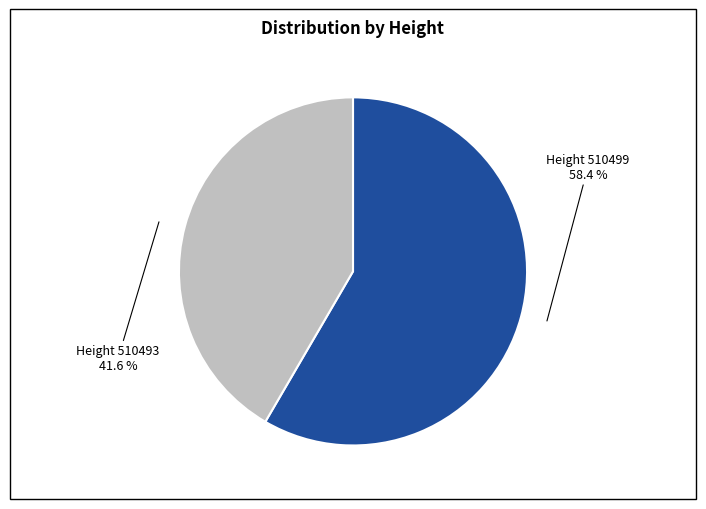

Is there a majority slice in this chart?

Yes